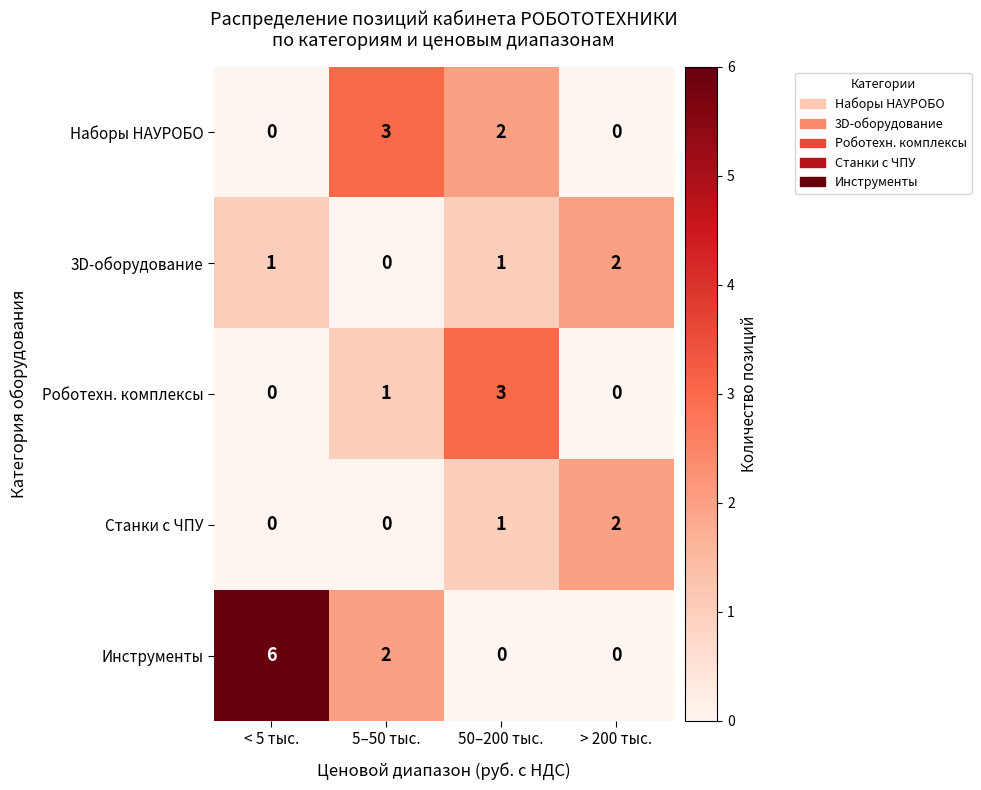

What is the total value across all series at 5–50 тыс.?

6